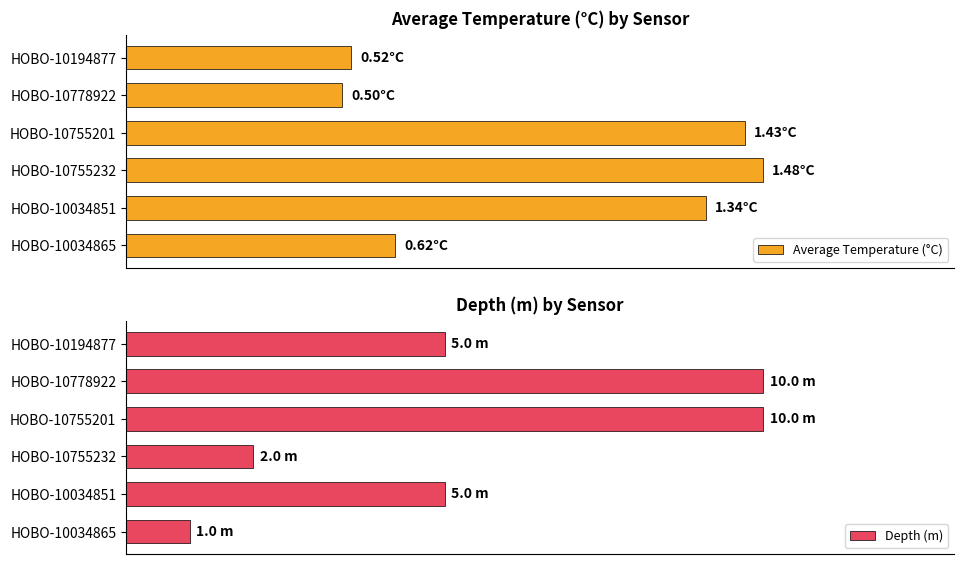

Is it true that Depth (m) equals 6.5 at HOBO-10194877?

False